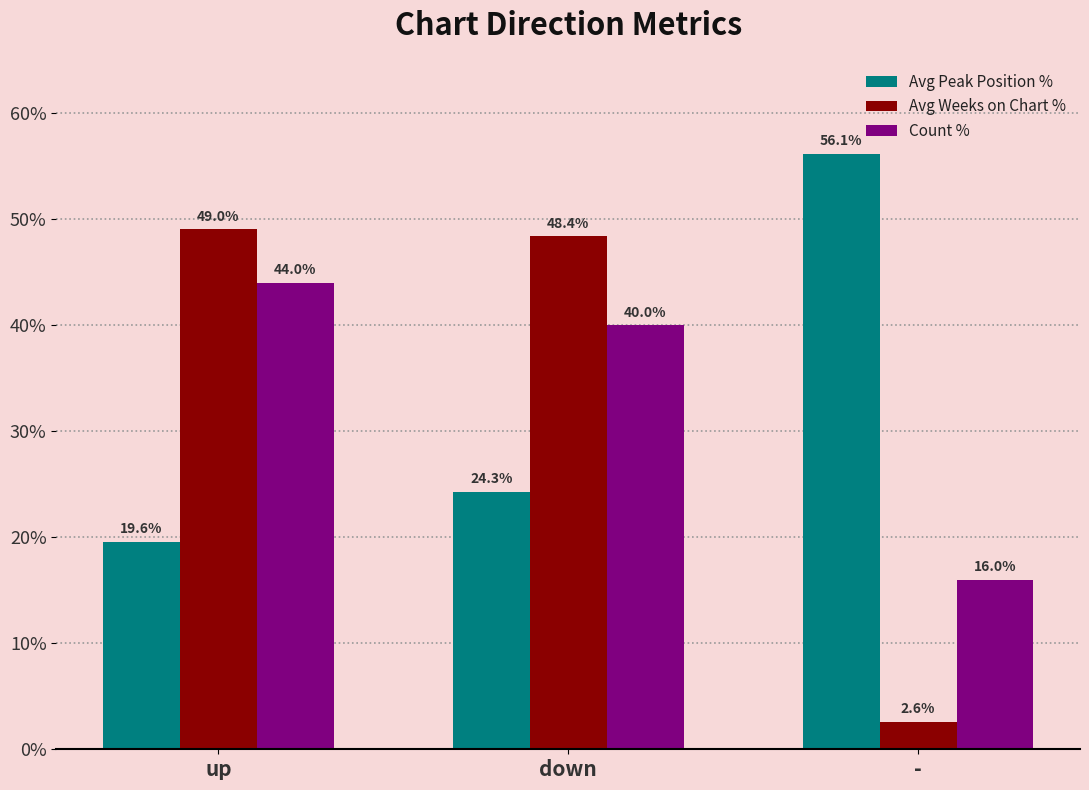

Count the Count % values in the range 16 to 44.

3